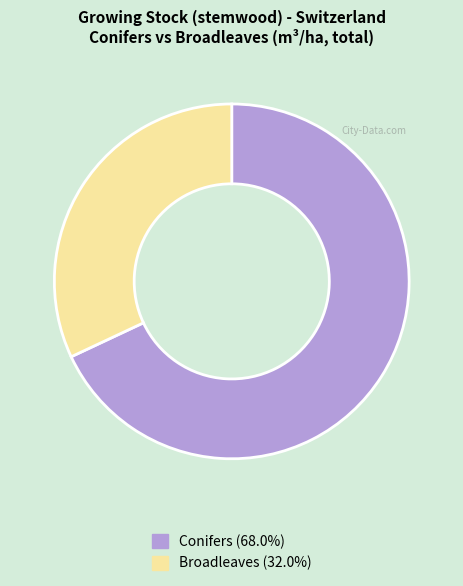

Is there any slice that represents more than half of the pie?

Yes